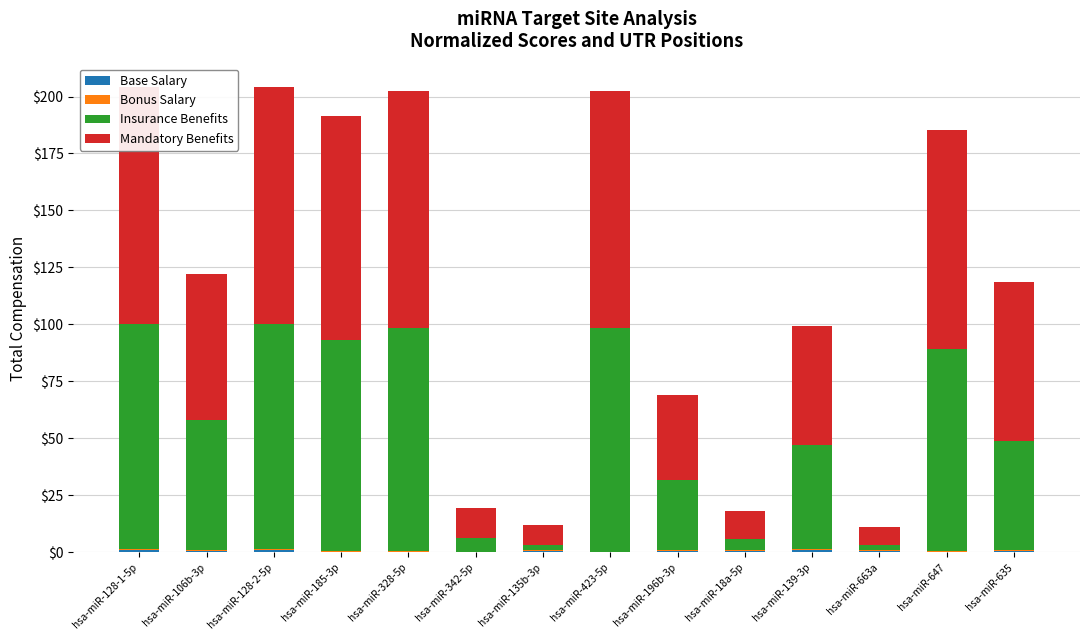

What is the label of the 10th bar from the right?

hsa-miR-328-5p